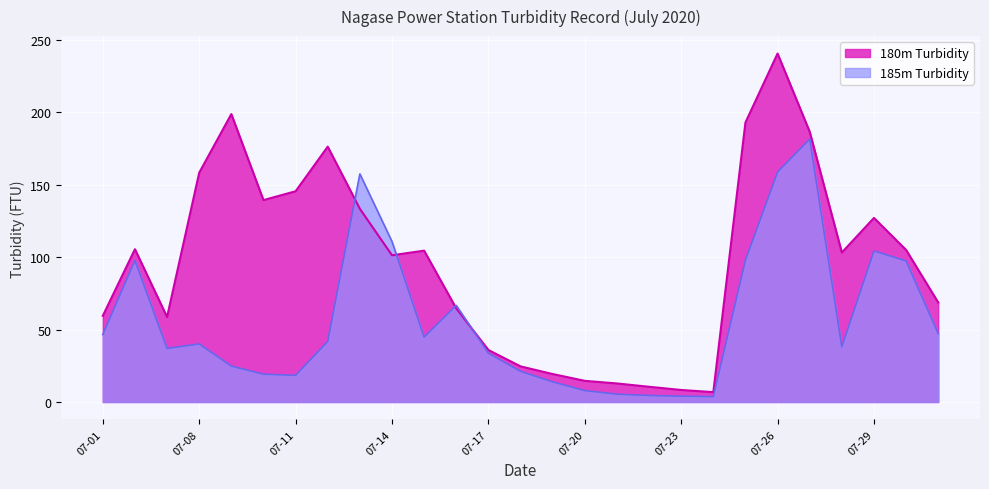

At which label does 185m Turbidity reach its minimum?

07-24